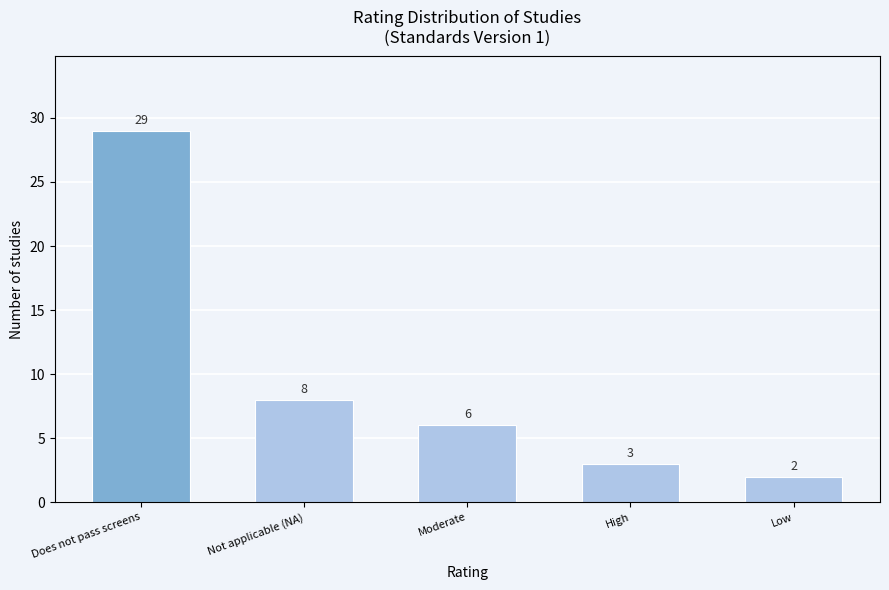

Reading left to right, extract all data points from this chart.

29	8	6	3	2